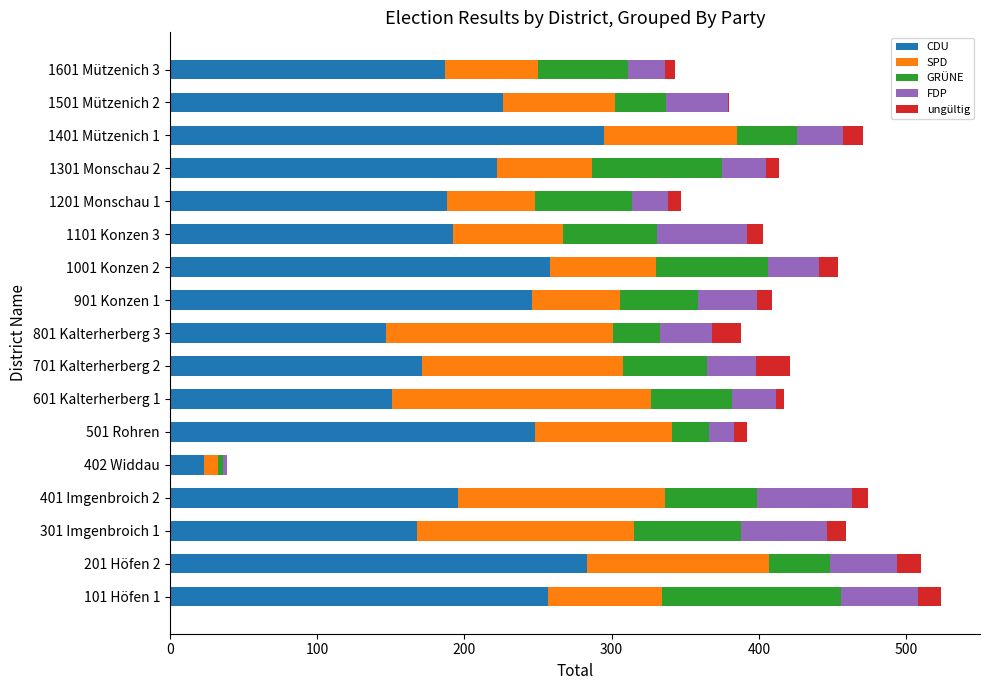

What is the sum of all CDU values?

3458